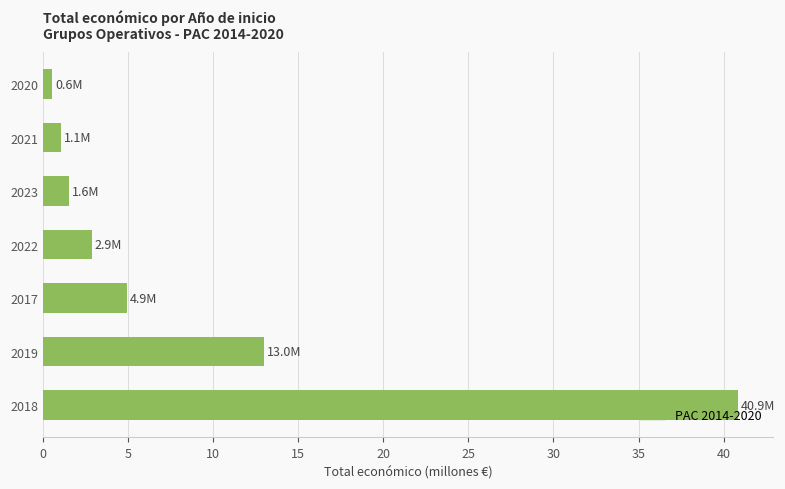

List the labels in order of value, smallest first.

2020, 2021, 2023, 2022, 2017, 2019, 2018